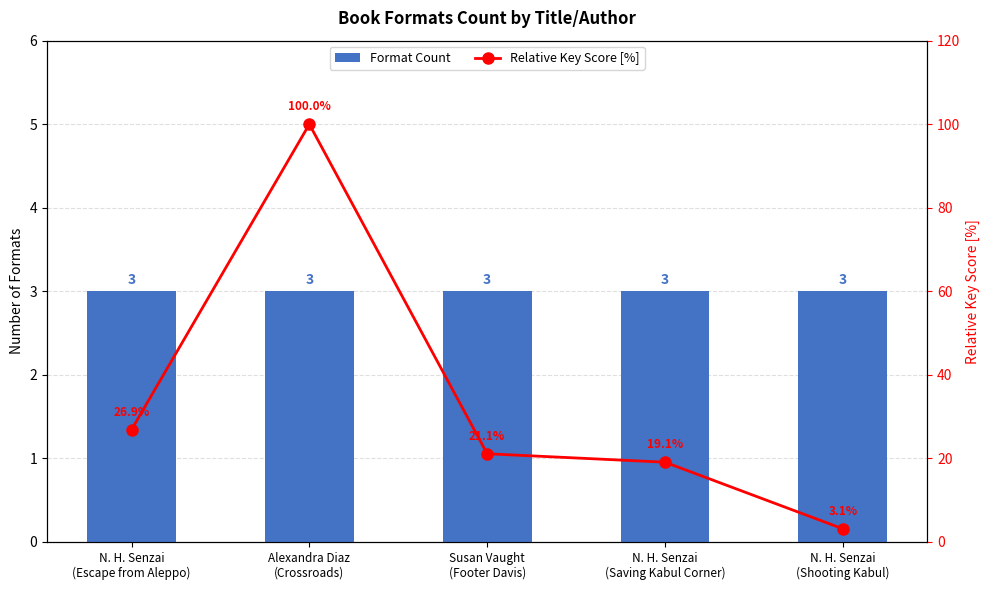

Between Susan Vaught
(Footer Davis) and N. H. Senzai
(Shooting Kabul), which series saw the biggest shift?

Relative Key Score [%]